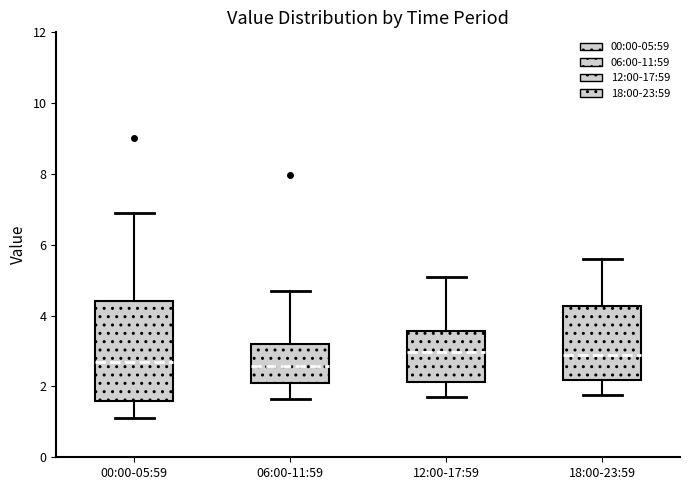

Reading left to right, transcribe this box plot: for each box, give where its median line is, the range the box spans, and where its two whiskers end, as read against the y-axis. The values are not printed on the chart, so give them approximately, as read against the axis.

00:00-05:59: median 2.8, box 1.6 to 4.4, whiskers 1.2 to 7.0
06:00-11:59: median 2.6, box 2.0 to 3.2, whiskers 1.6 to 4.8
12:00-17:59: median 3.0, box 2.2 to 3.6, whiskers 1.8 to 5.2
18:00-23:59: median 3.0, box 2.2 to 4.2, whiskers 1.8 to 5.6